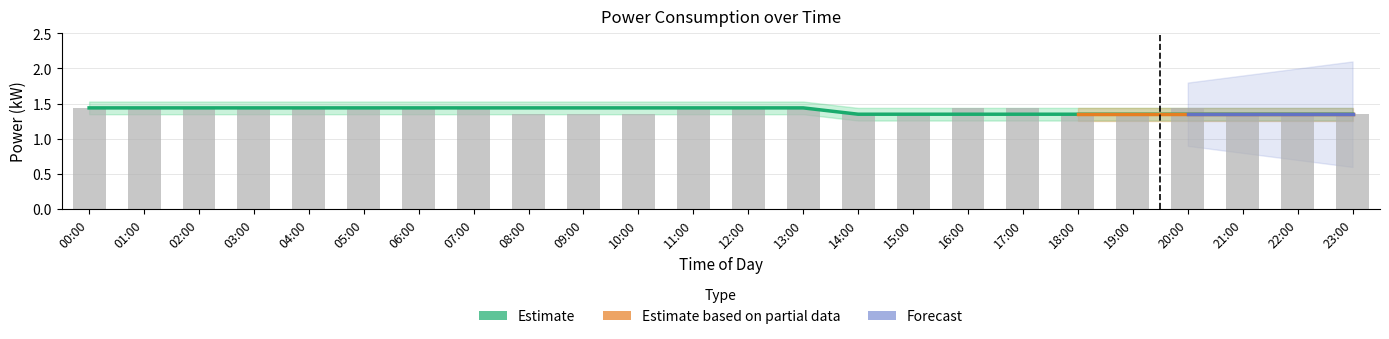

Which category has the highest value in the power_mean series?

00:00